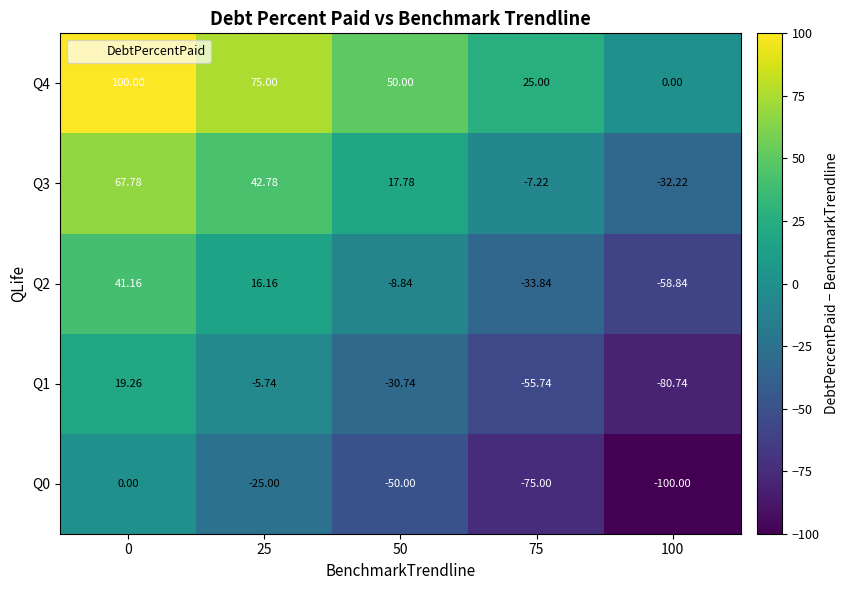

Is the value of Q4 at 75 greater than the value of Q0 at 75?

Yes